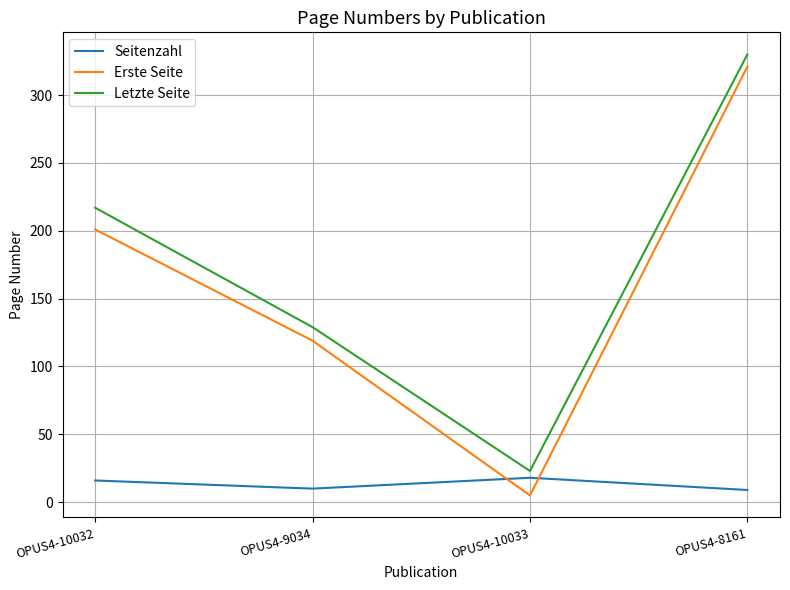

What are all the series names shown in the legend?

Seitenzahl, Erste Seite, Letzte Seite